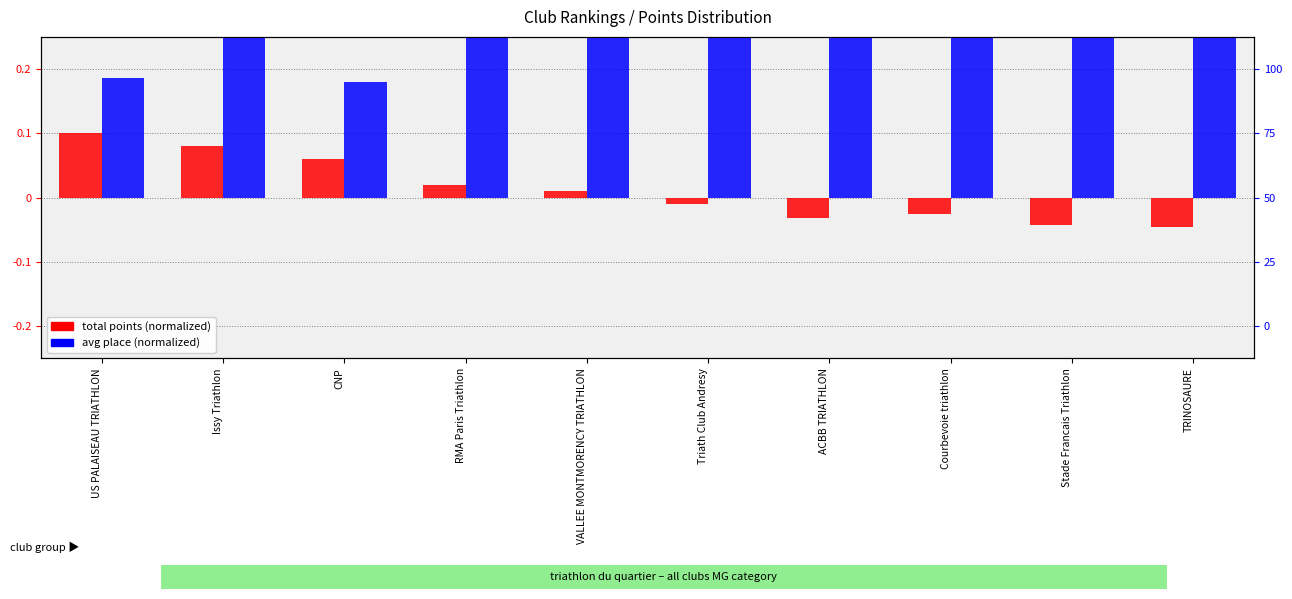

What is the total value across all series at ACBB TRIATHLON?

0.5